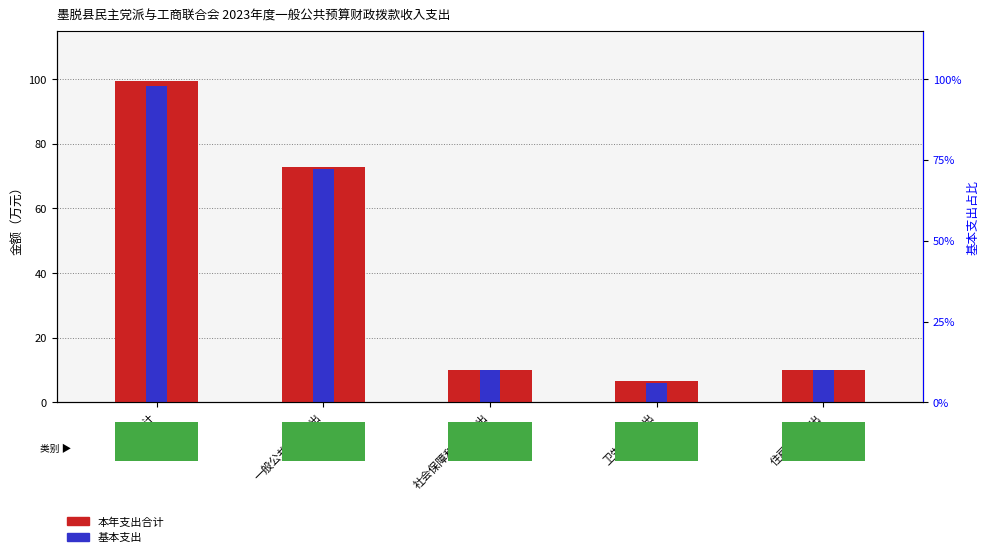

What are all the series names shown in the legend?

本年支出合计, 基本支出